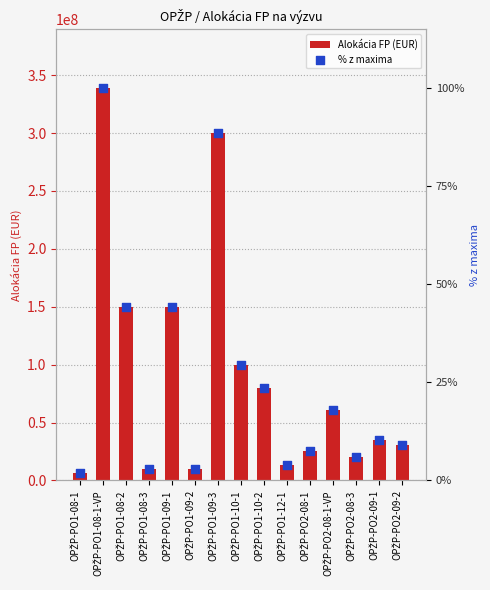

Which series contains the lowest Y value?

% z maxima